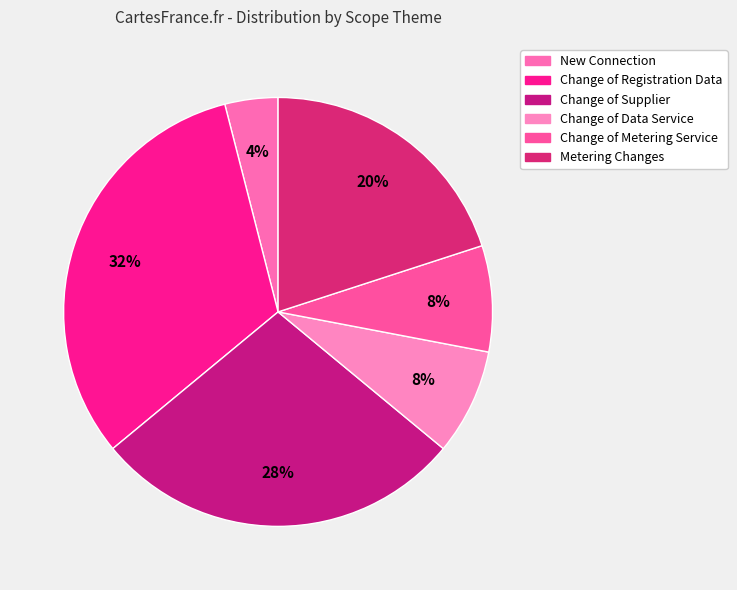

Is it true that Change of Data Service is 8% of the pie?

True